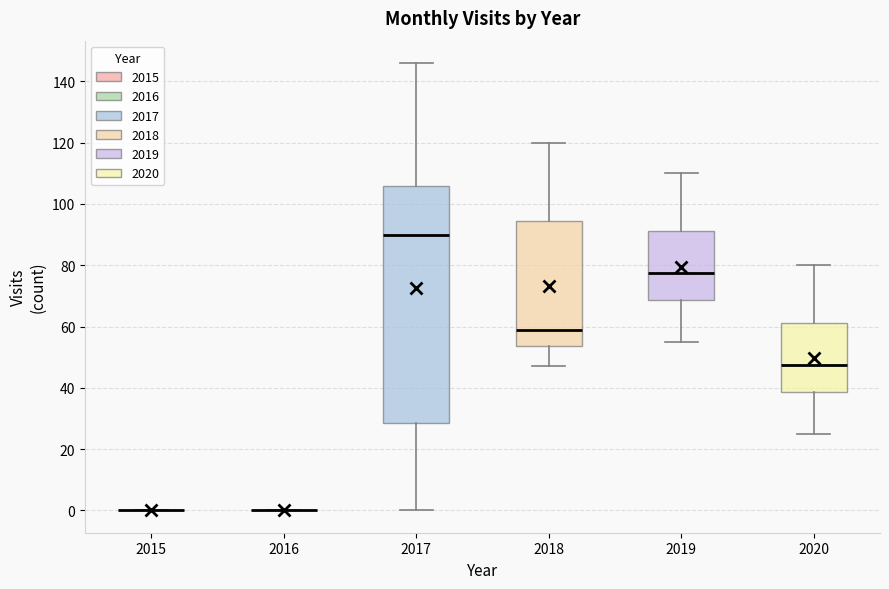

Reading left to right, transcribe this box plot: for each box, give where its median line is, the range the box spans, and where its two whiskers end, as read against the y-axis. The values are not printed on the chart, so give them approximately, as read against the axis.

2015: box collapsed to a line at 0, whiskers 0 to 0
2016: box collapsed to a line at 0, whiskers 0 to 0
2017: median 90, box 28 to 106, whiskers 0 to 146
2018: median 60, box 54 to 94, whiskers 48 to 120
2019: median 78, box 68 to 92, whiskers 56 to 110
2020: median 48, box 38 to 62, whiskers 26 to 80